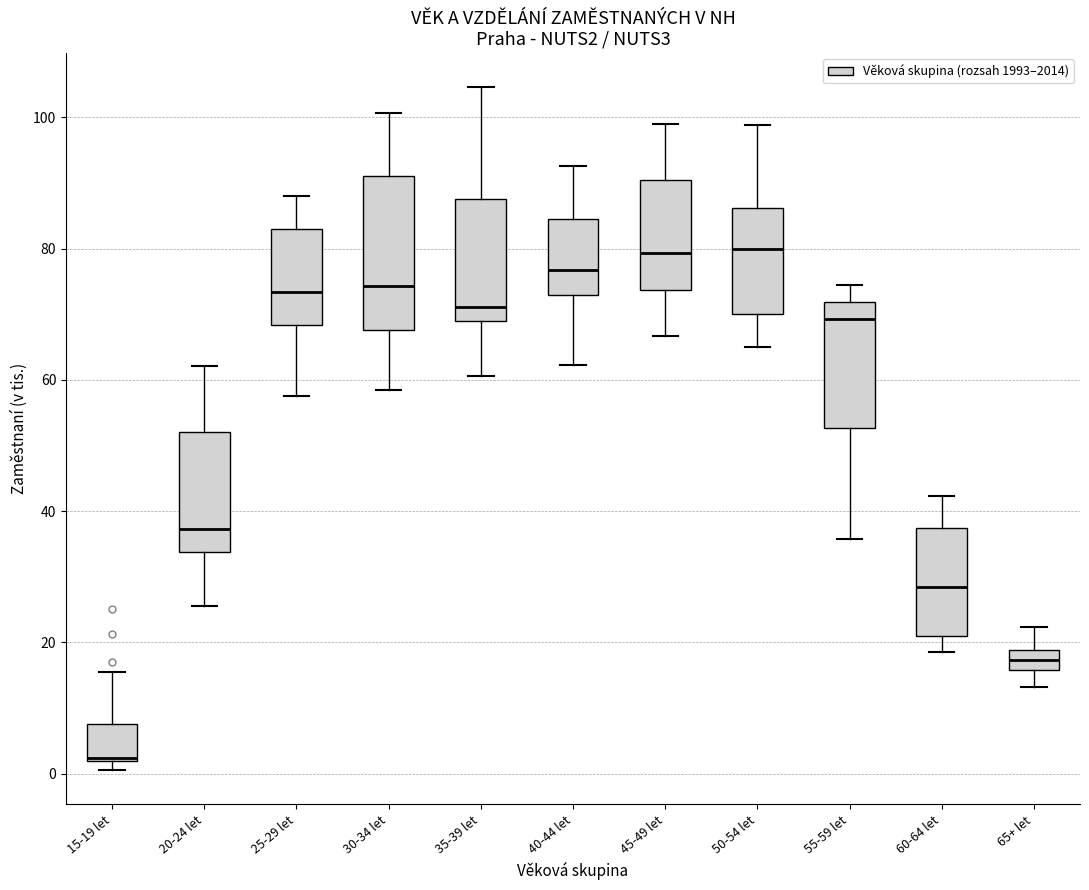

Where does the median line of the box for 45-49 let sit on the y-axis? The values are not printed on the chart, so give them approximately, as read against the axis.

80